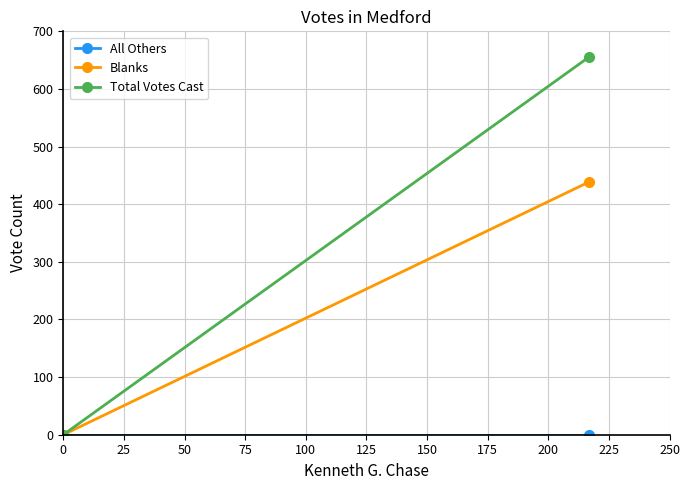

True or false: Blanks has a value of 756 at 0.

False